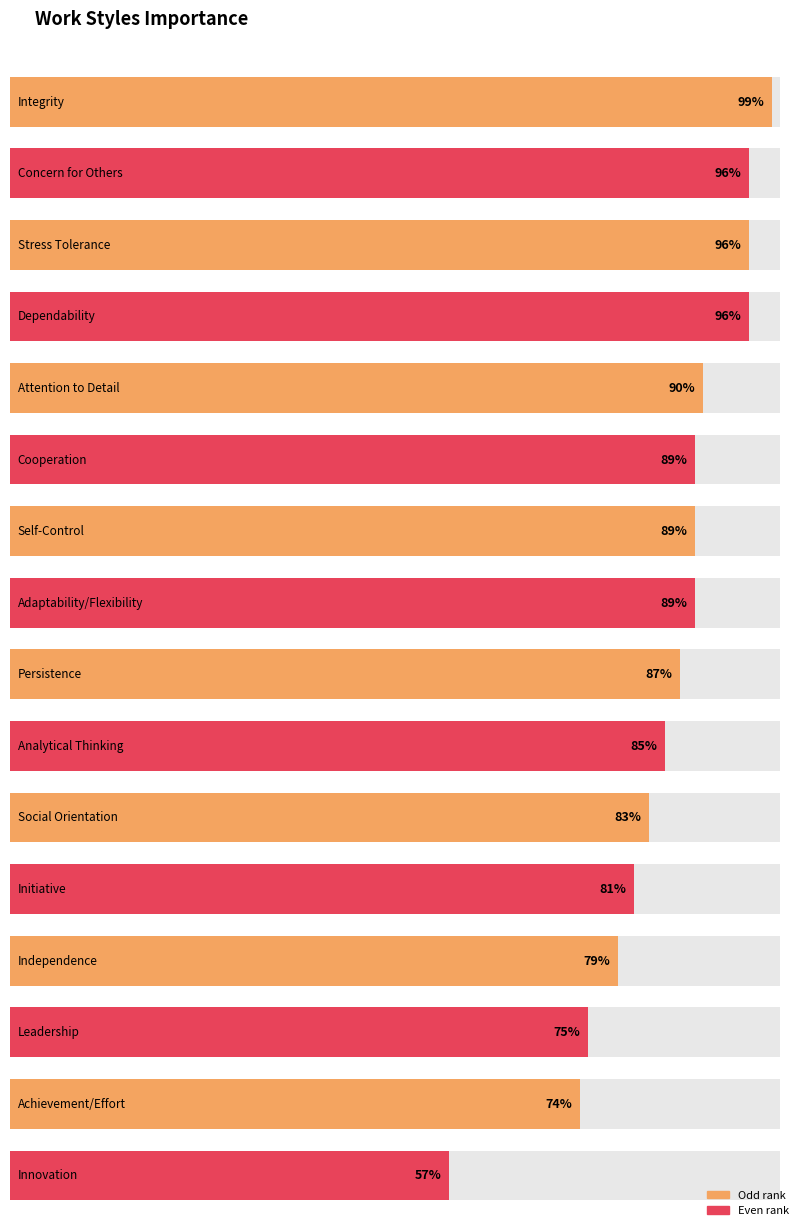

What is the greatest value displayed?

99